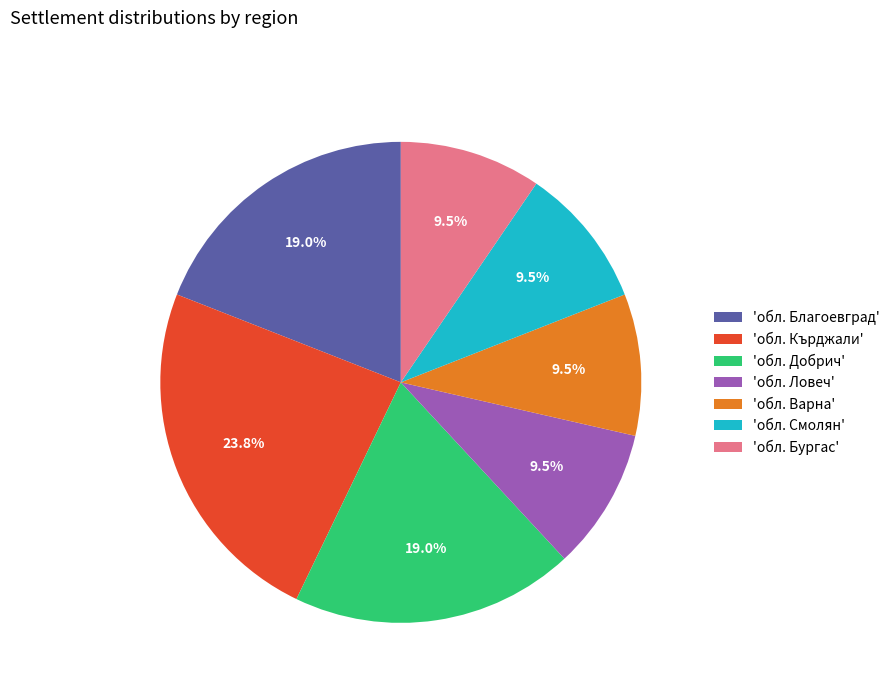

Which has a higher value, 'обл. Варна' or 'обл. Кърджали'?

'обл. Кърджали'